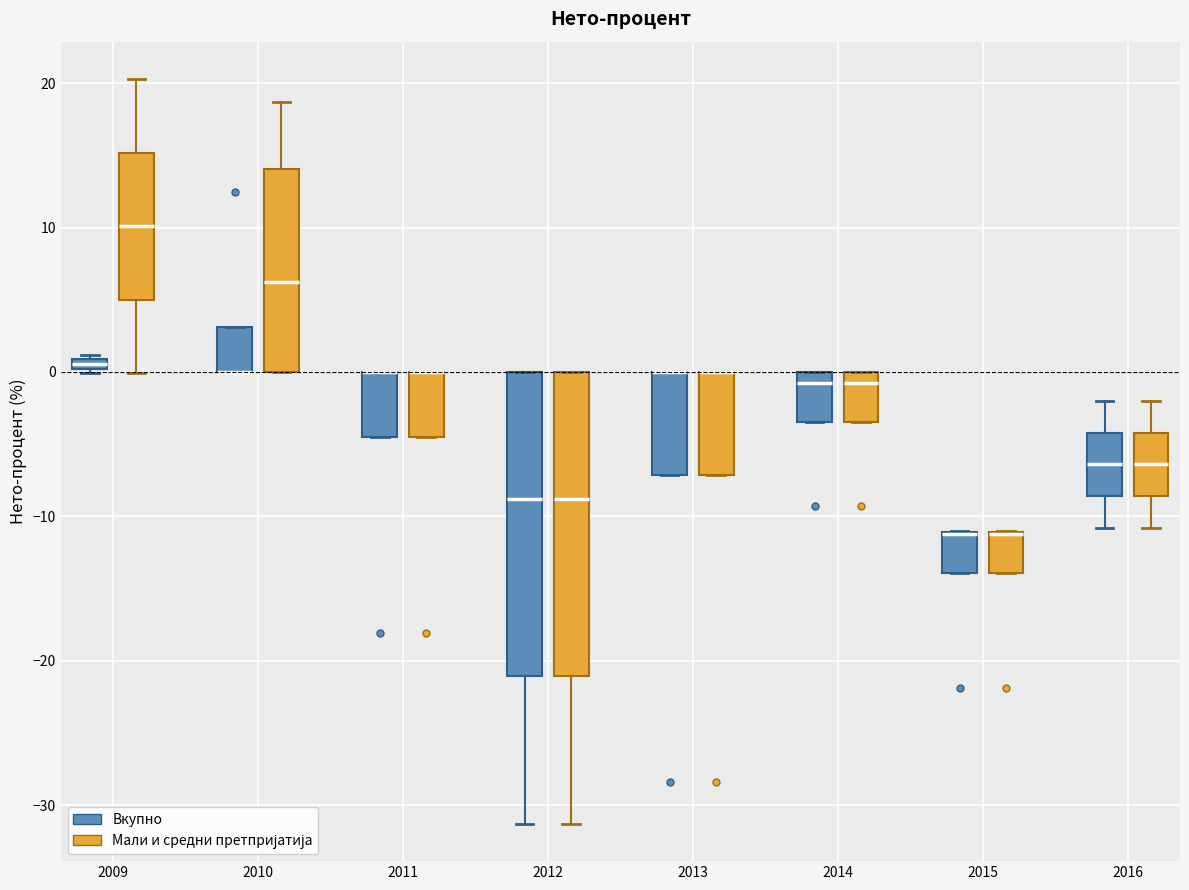

Where is the upper edge of the box for 2014 (Мали и средни претпријатија) on the y-axis? The values are not printed on the chart, so give them approximately, as read against the axis.

0